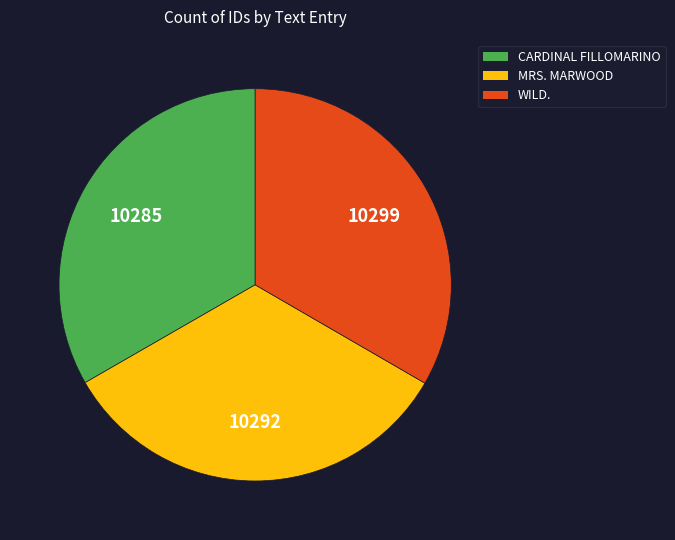

Is there a majority slice in this chart?

No